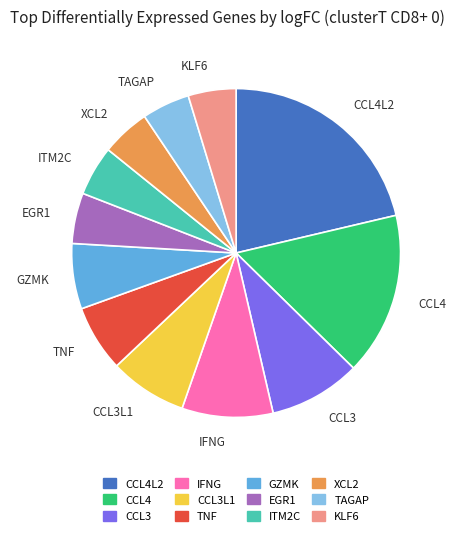

What is the largest slice in the pie chart?

CCL4L2